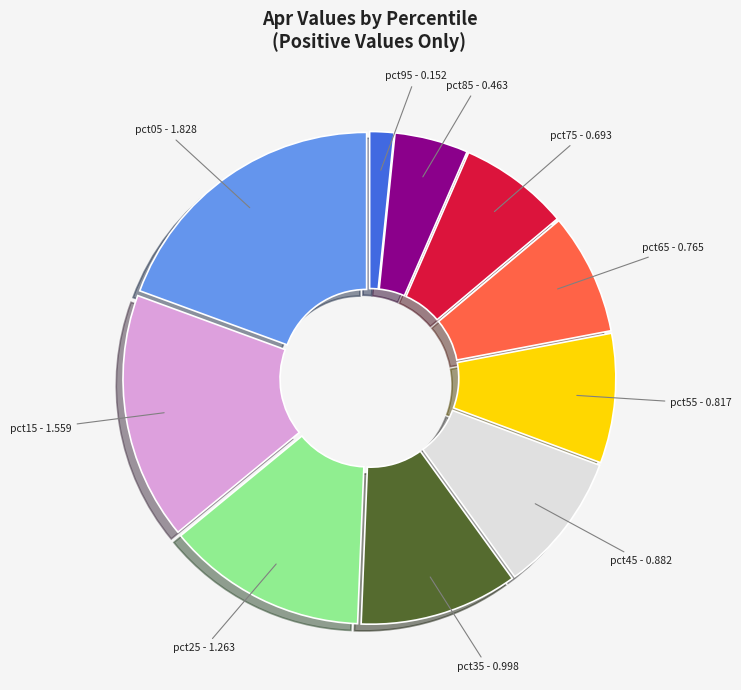

Does any single category account for the majority?

No